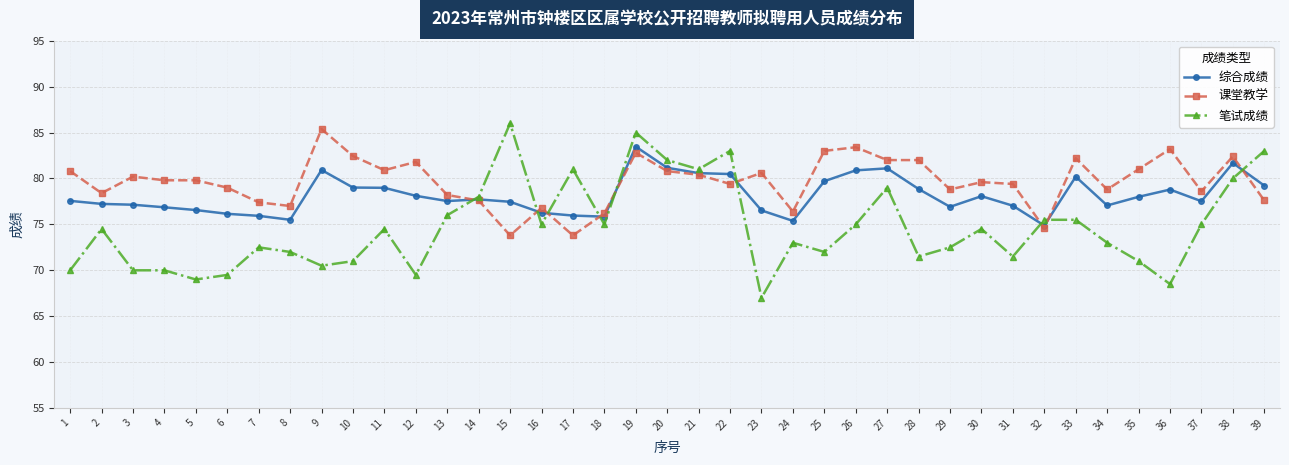

At which category does 笔试成绩 reach its first local peak?

2